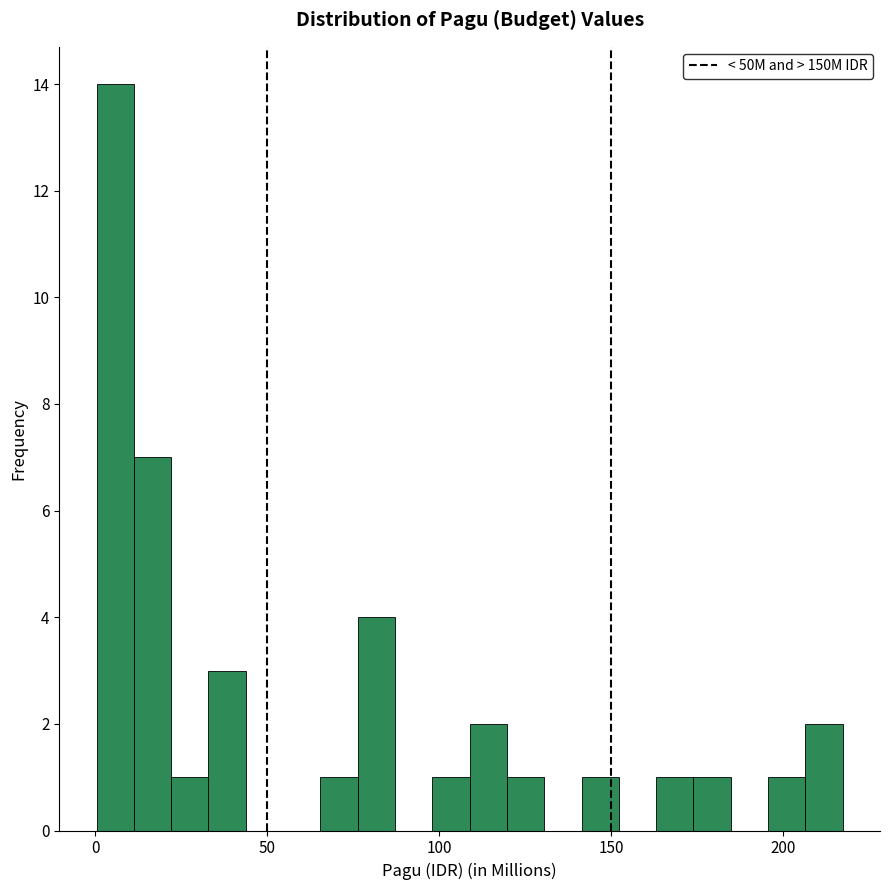

Around what value on the x-axis is the tallest bar? Give the approximate position of its centre, as read against the axis.

5